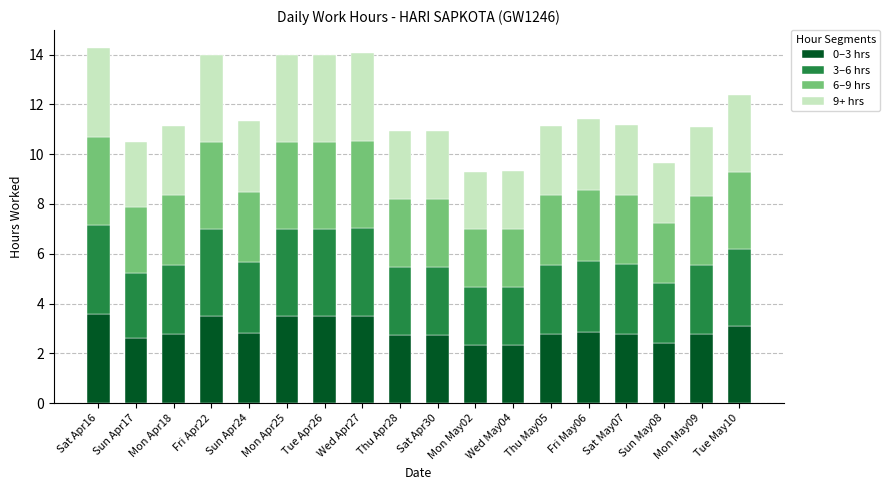

What is the lowest value of the 0–3 hrs series?

2.3